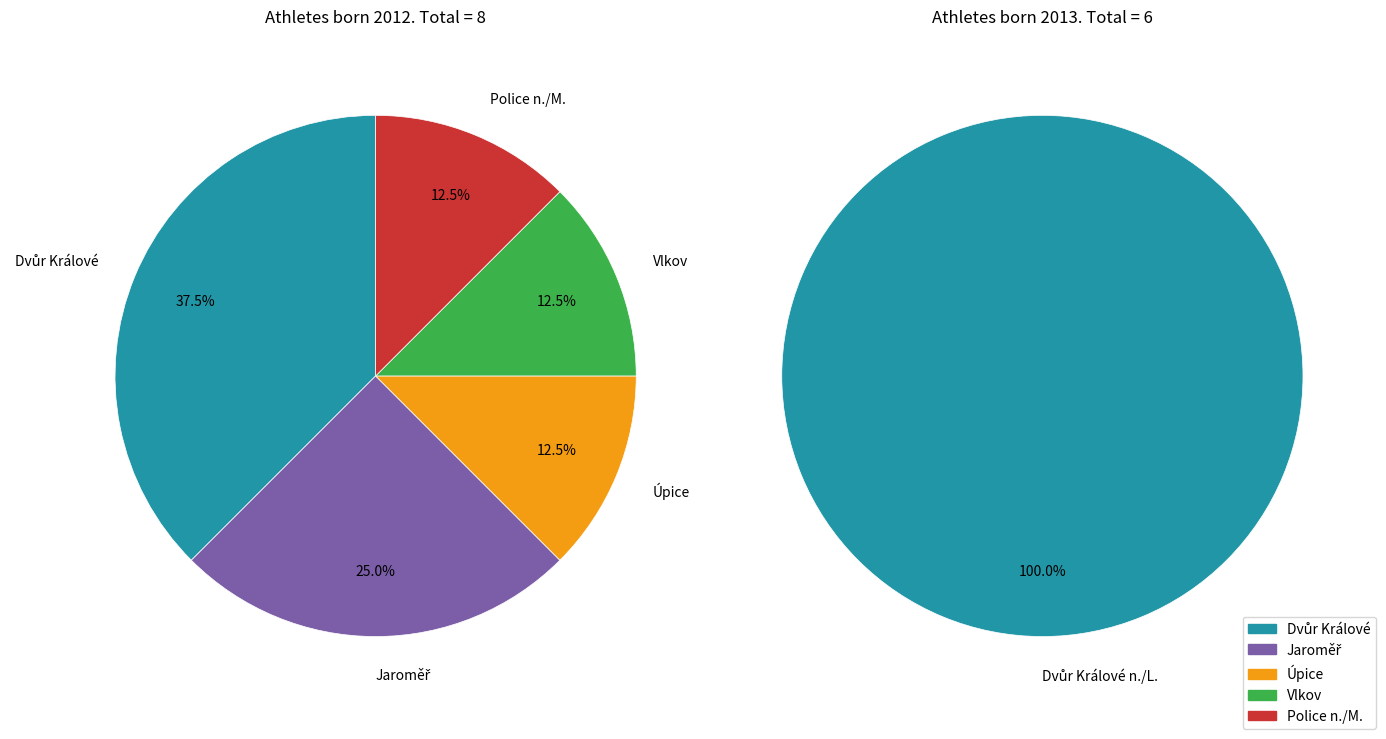

Is 2012 the majority of the pie?

Yes